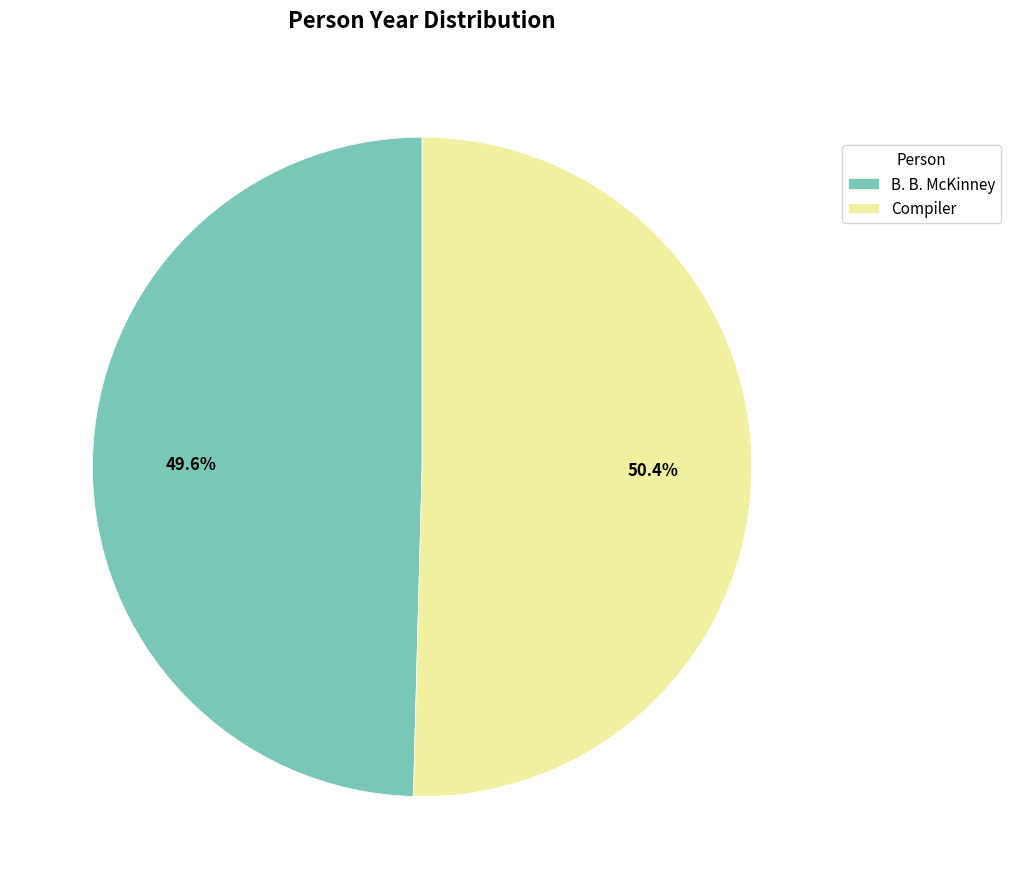

How many segments does this pie chart have?

2